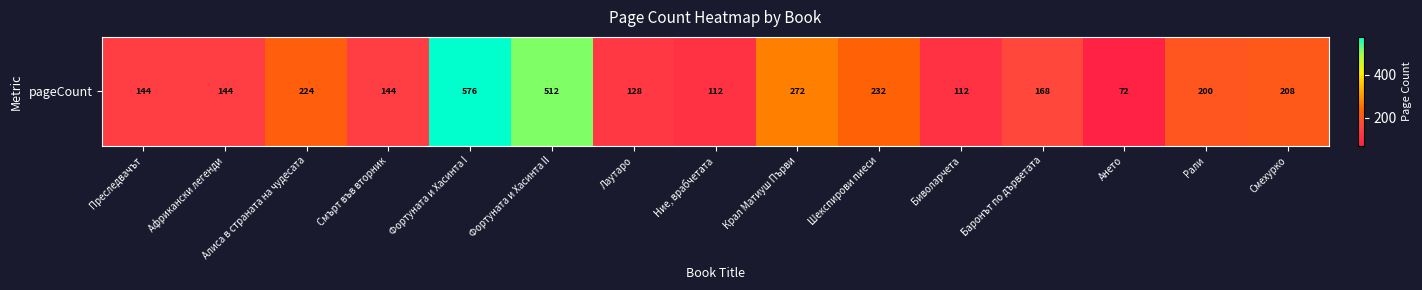

The value at Смърт във вторник is 100. True or false?

False